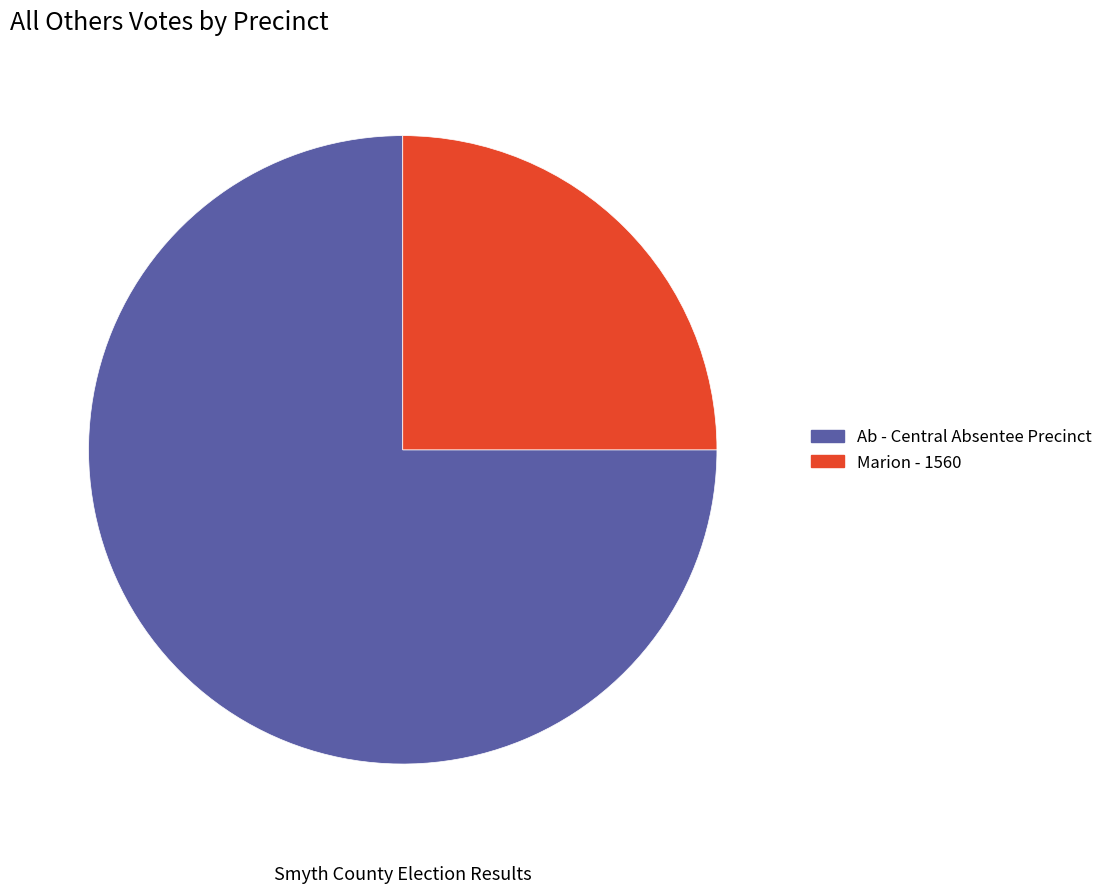

To the nearest percent, what is the difference between the Marion - 1560 and Ab - Central Absentee Precinct slice percentages?

50%